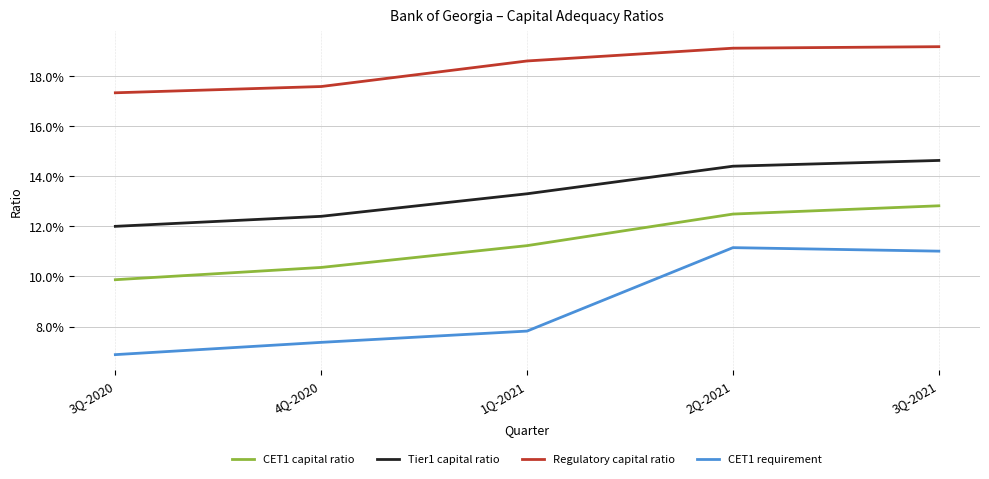

True or false: CET1 capital ratio and CET1 requirement cross at least once.

False